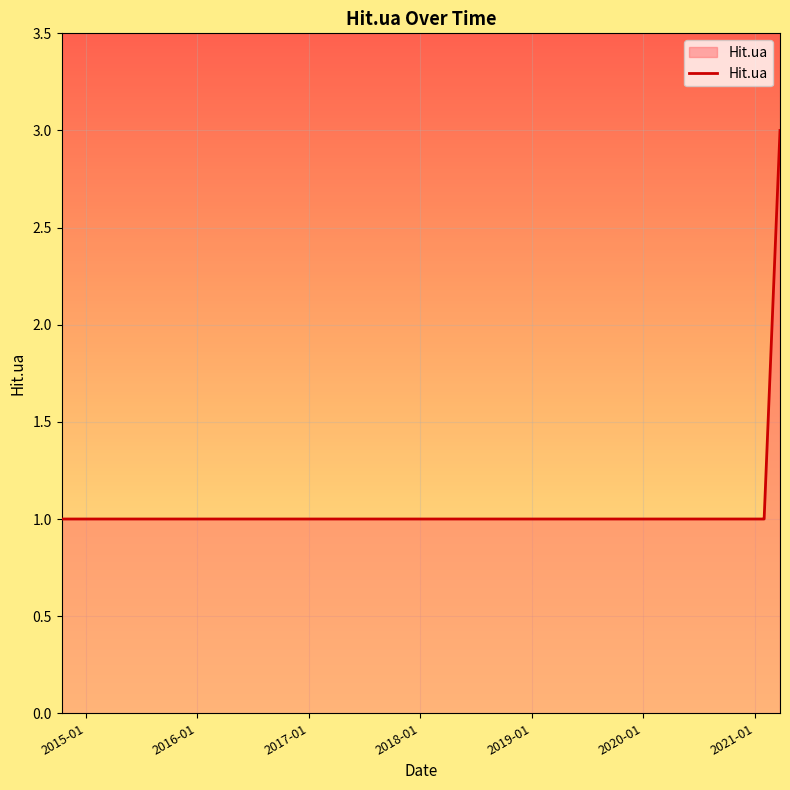

How many lines are shown in the chart?

1